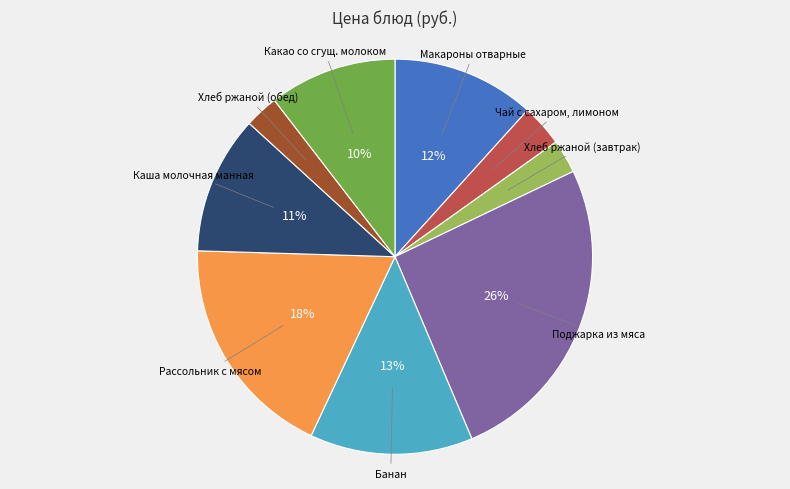

To the nearest percent, what is the average slice percentage?

11%